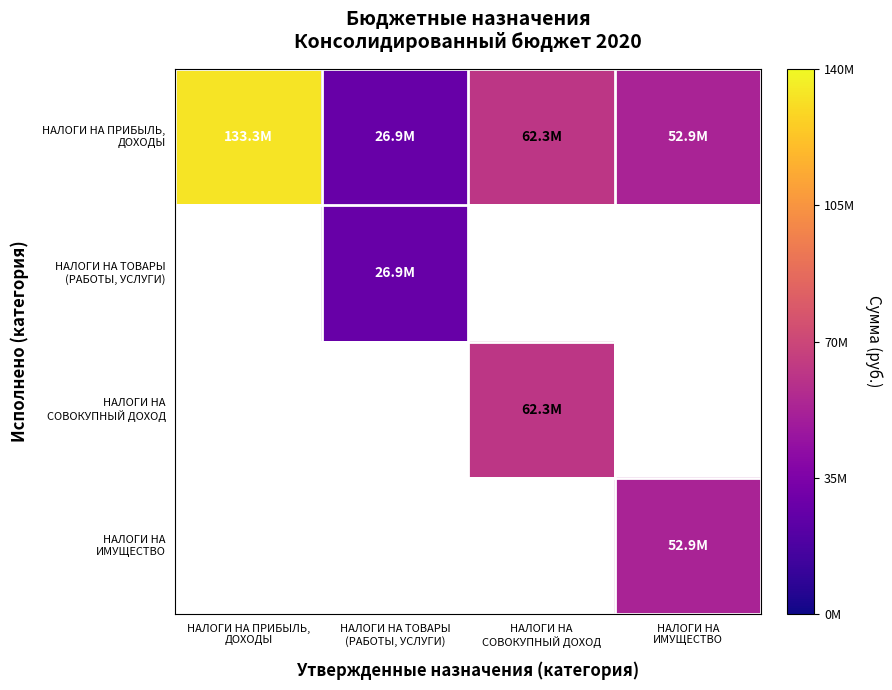

Where does the НАЛОГИ НА ПРИБЫЛЬ, ДОХОДЫ series first go above 62285800?

НАЛОГИ НА ПРИБЫЛЬ, ДОХОДЫ